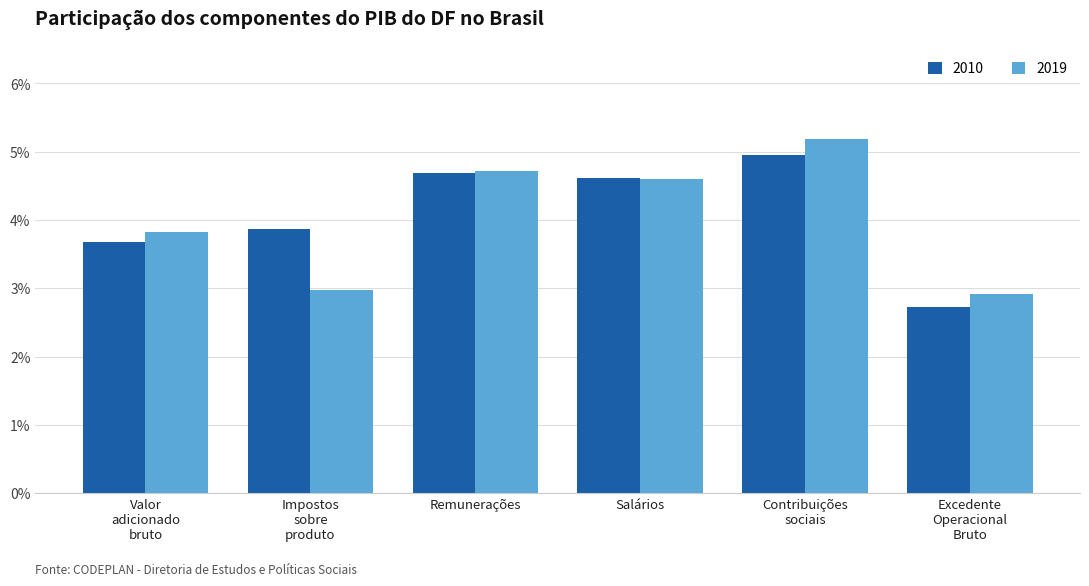

What is the greatest value displayed?

5.2